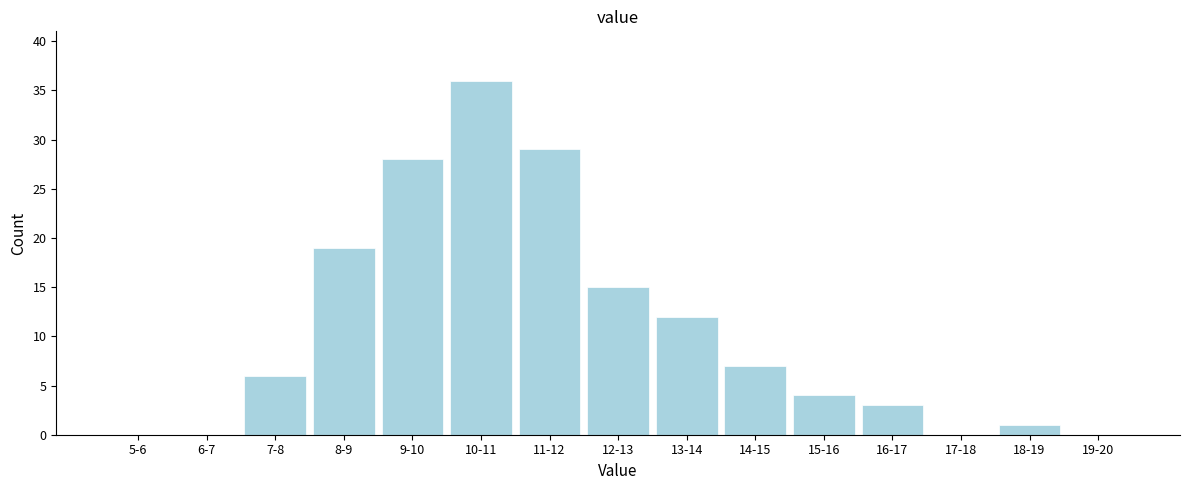

Reading left to right, extract all data points from this chart.

5-6=0	6-7=0	7-8=6	8-9=19	9-10=28	10-11=36	11-12=29	12-13=15	13-14=12	14-15=7	15-16=4	16-17=3	17-18=0	18-19=1	19-20=0